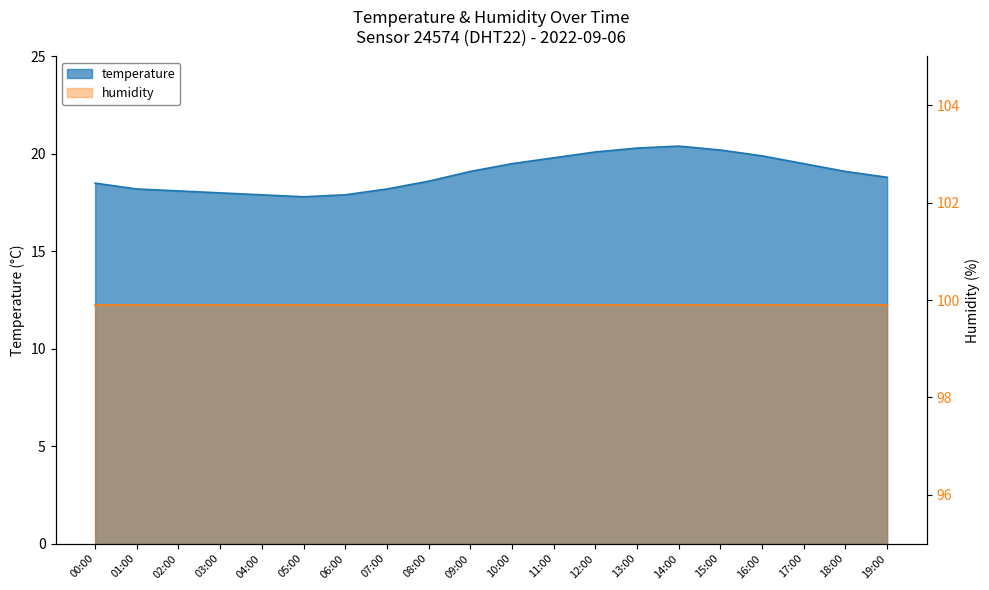

How many points are lower than both their immediate neighbors (excluding endpoints)?

1